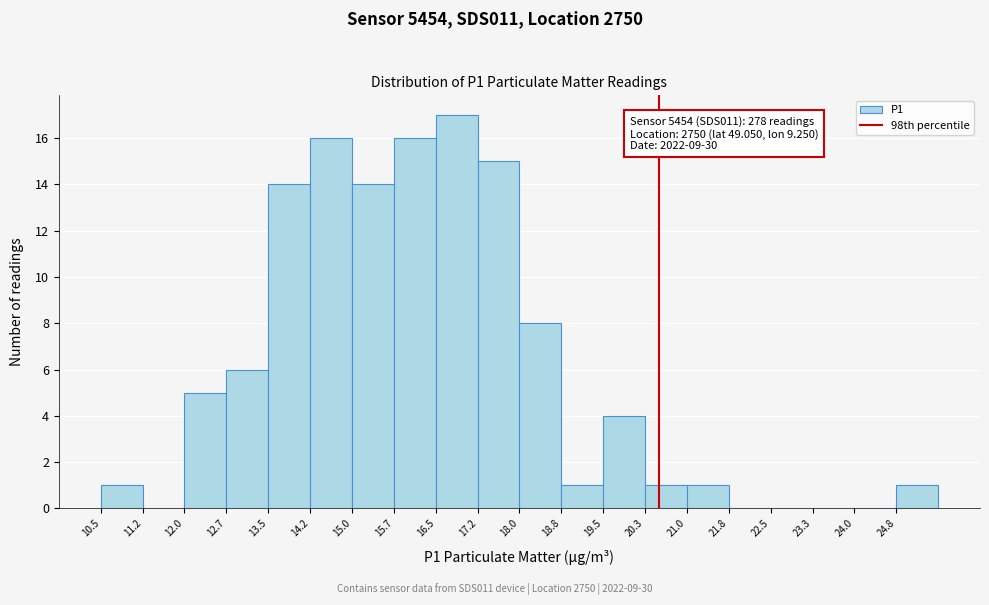

Over which range of the x-axis is the bar tallest?

16.5 to 17.2